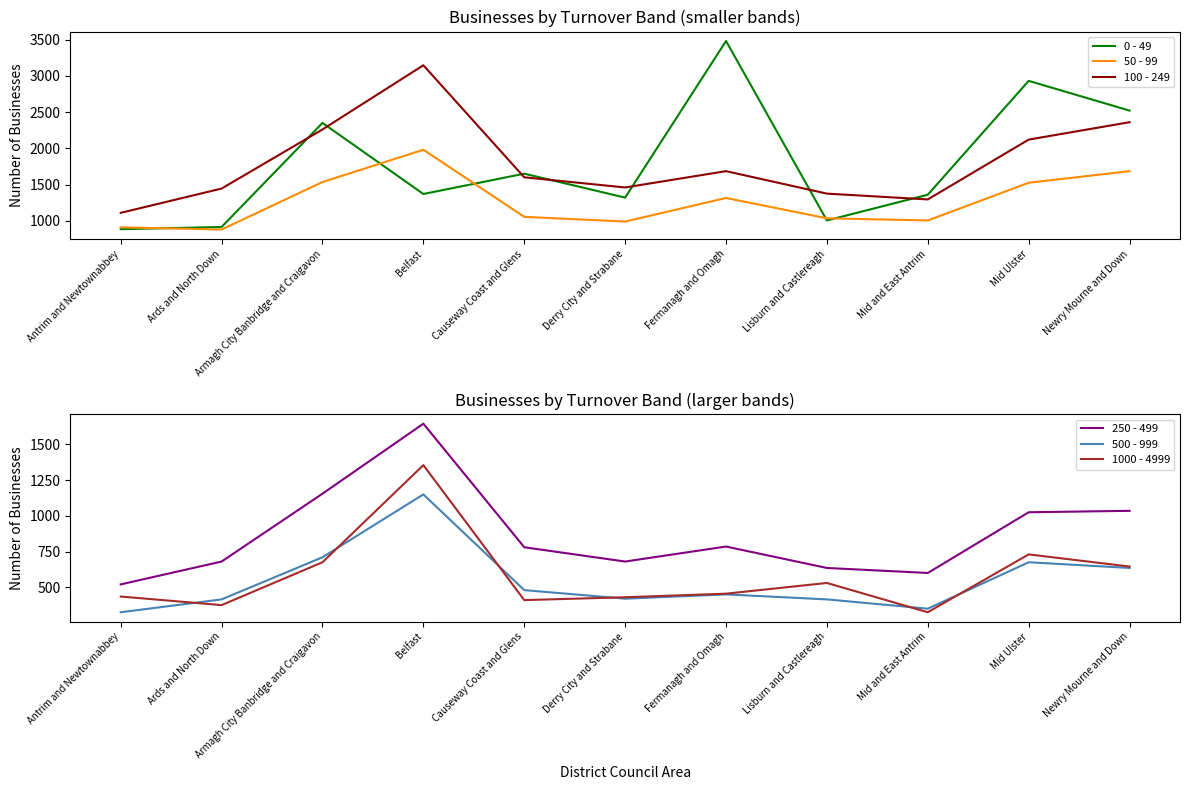

Which label corresponds to the smallest value in the chart?

Antrim and Newtownabbey